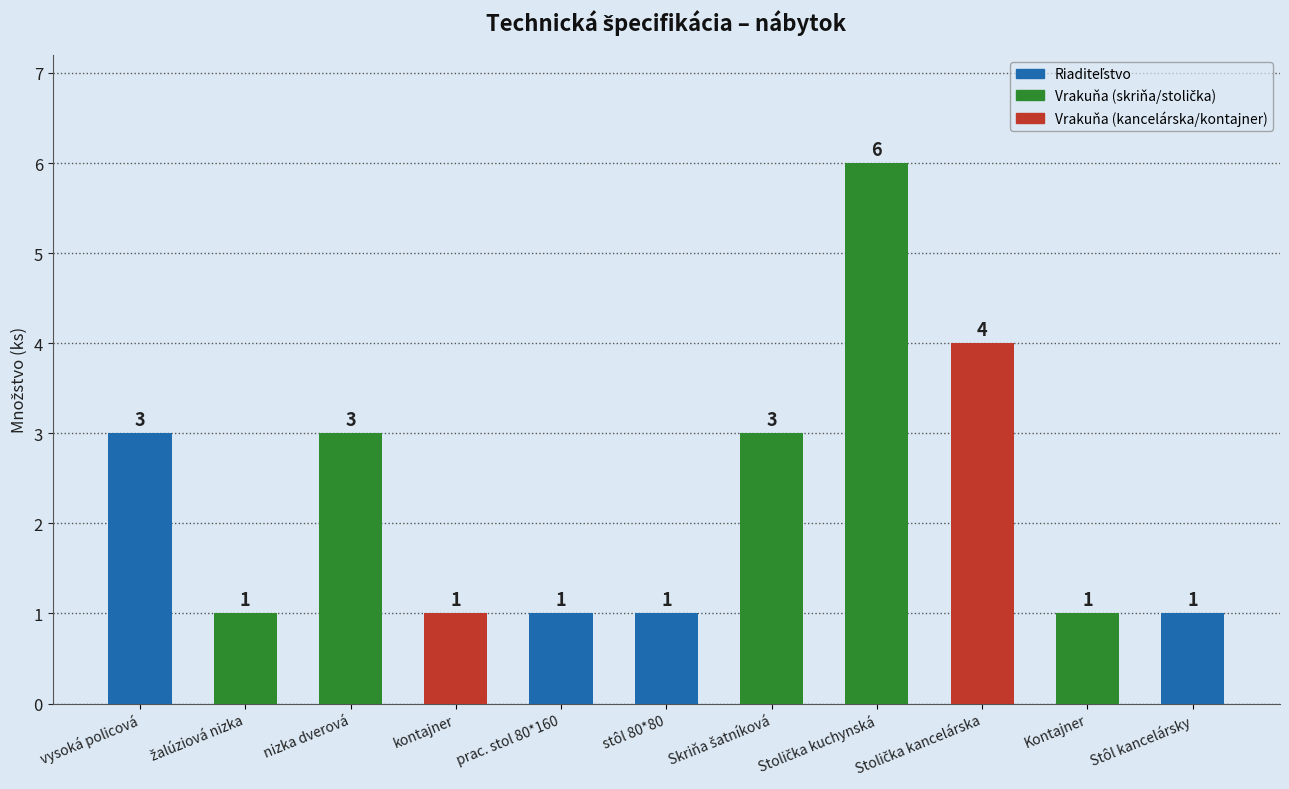

How many bars are there in total?

11